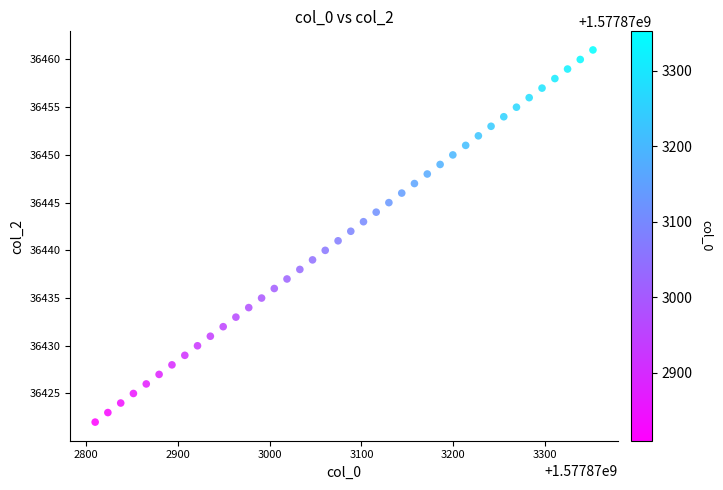

What is the range of Y values (max minus min)?

39